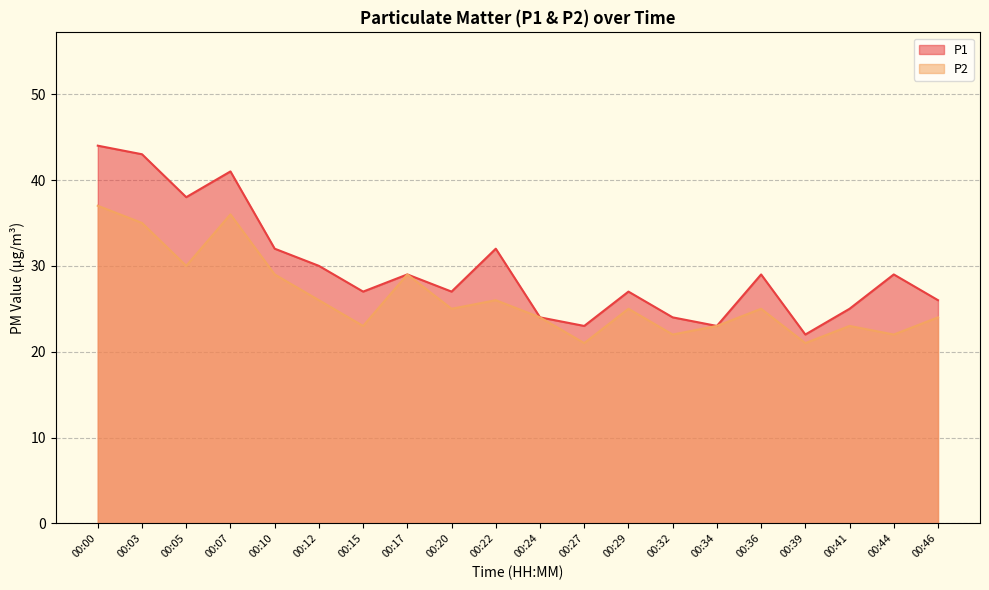

Which series has the largest total across all categories?

P1